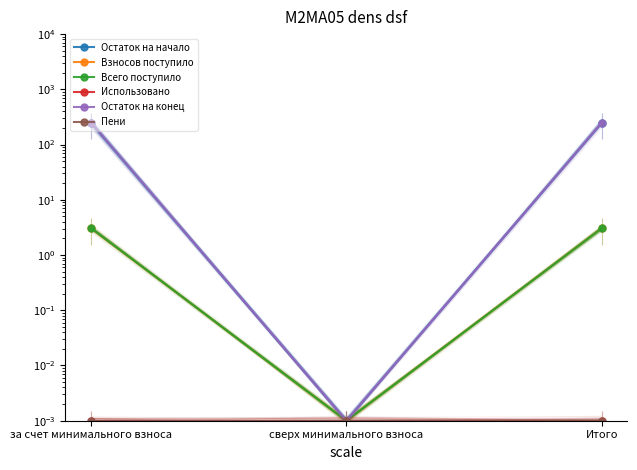

Does the chart have visible grid lines?

No